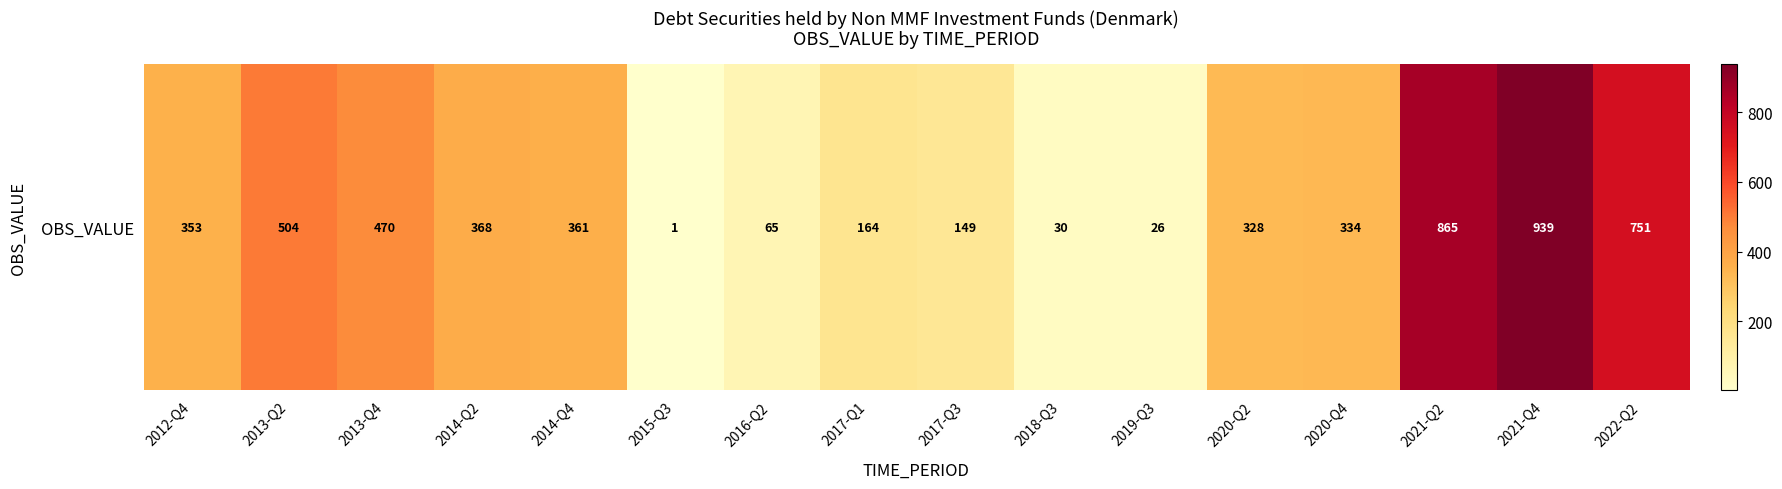

Rank the categories by value from highest to lowest.

2021-Q4, 2021-Q2, 2022-Q2, 2013-Q2, 2013-Q4, 2014-Q2, 2014-Q4, 2012-Q4, 2020-Q4, 2020-Q2, 2017-Q1, 2017-Q3, 2016-Q2, 2018-Q3, 2019-Q3, 2015-Q3